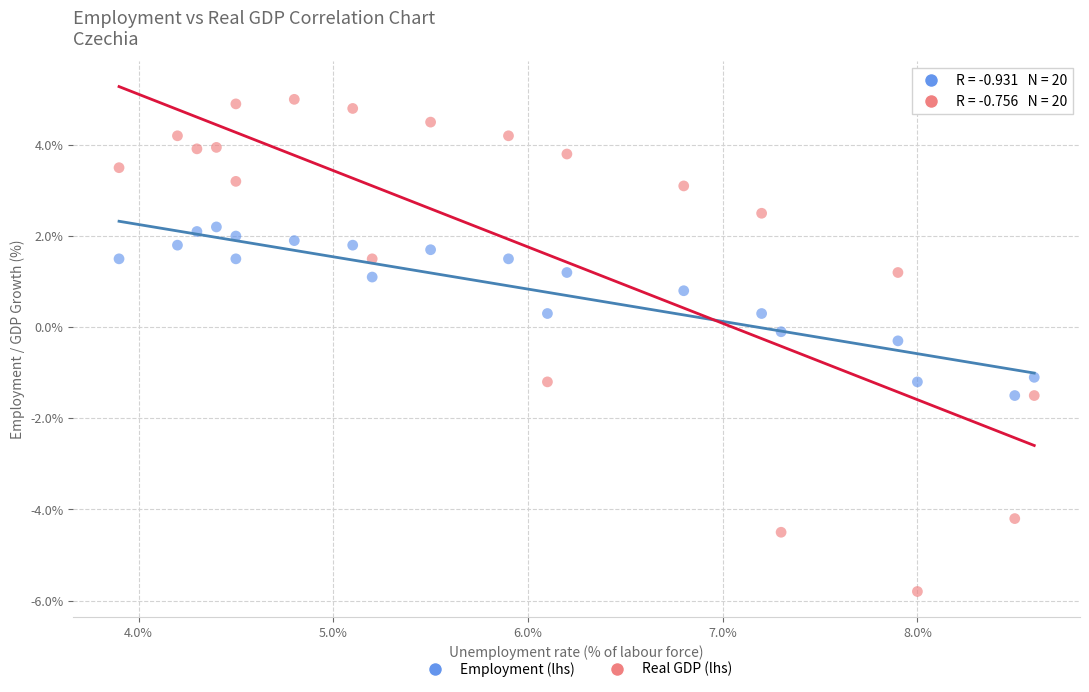

Across all data points, what is the range of Y values (max minus min)?

10.8